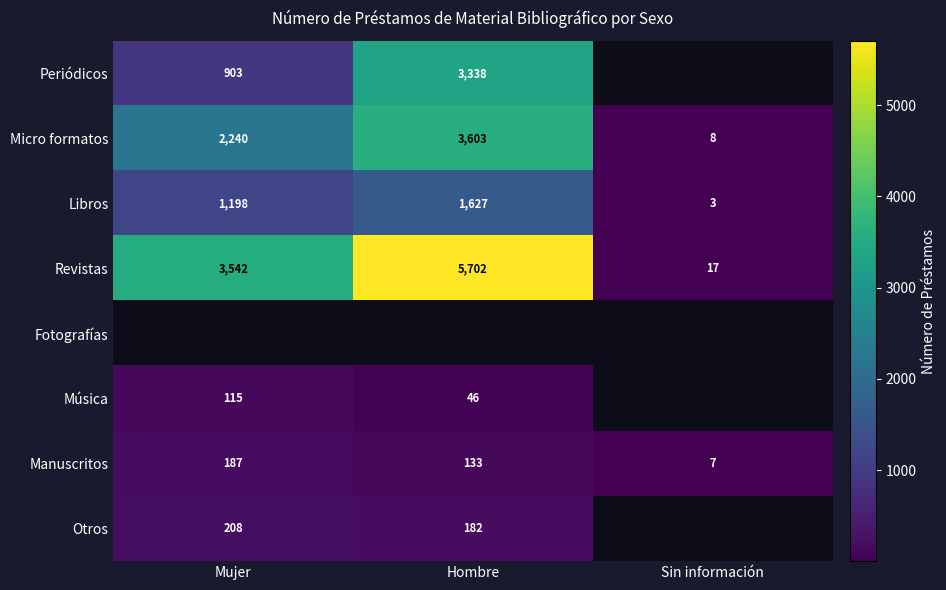

What is the difference between the Libros values at Sin información and Hombre?

1624